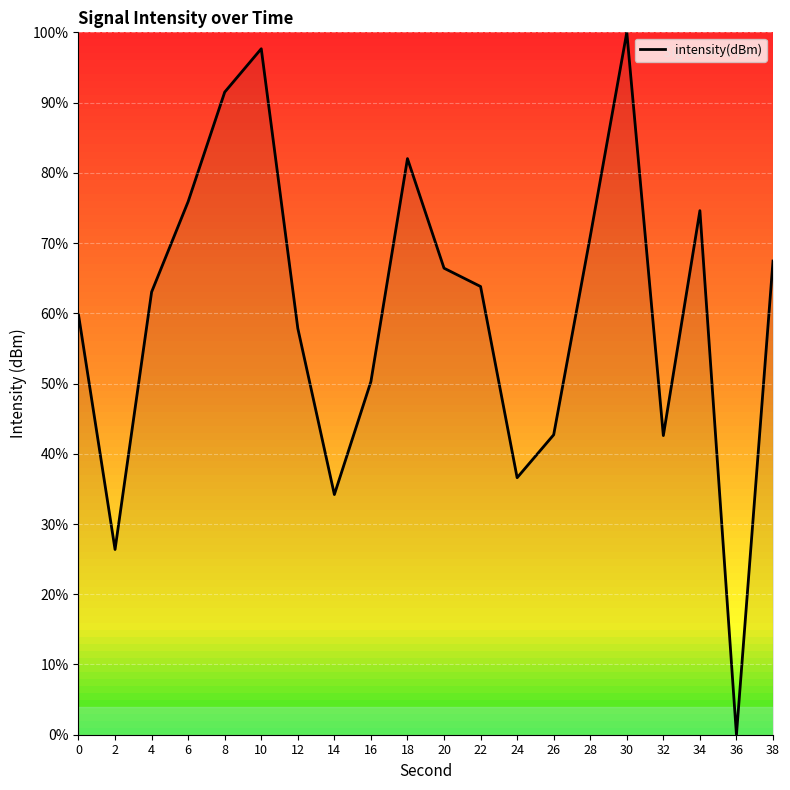

Does the chart have visible grid lines?

Yes